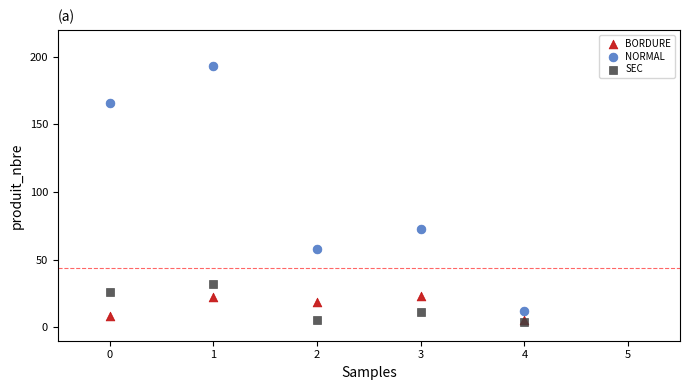

Which series has the widest spread of Y values?

NORMAL